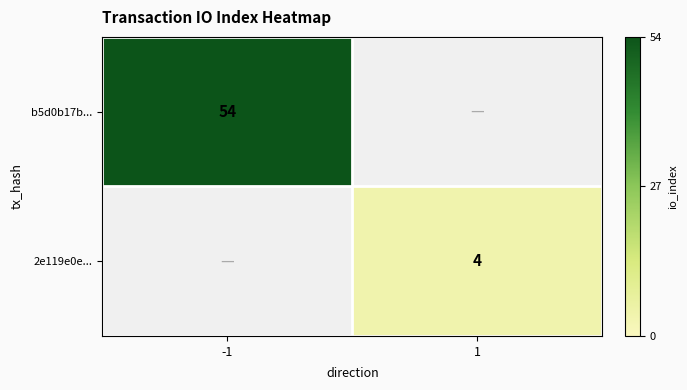

The b5d0b17b... series shows 17 at -1. True or false?

False